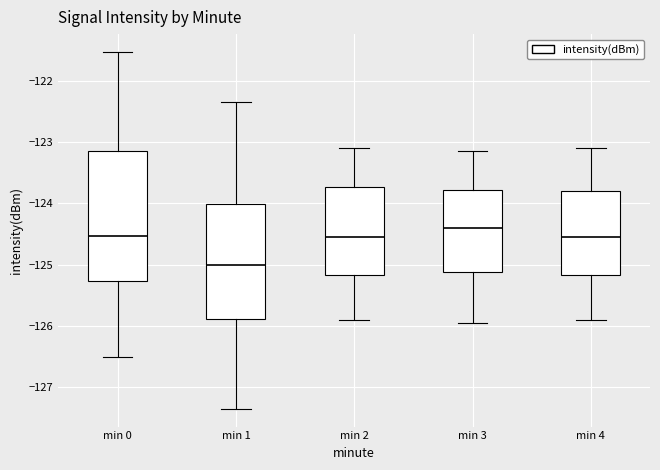

Which box is the tallest, from its lower edge to its upper edge?

min 0